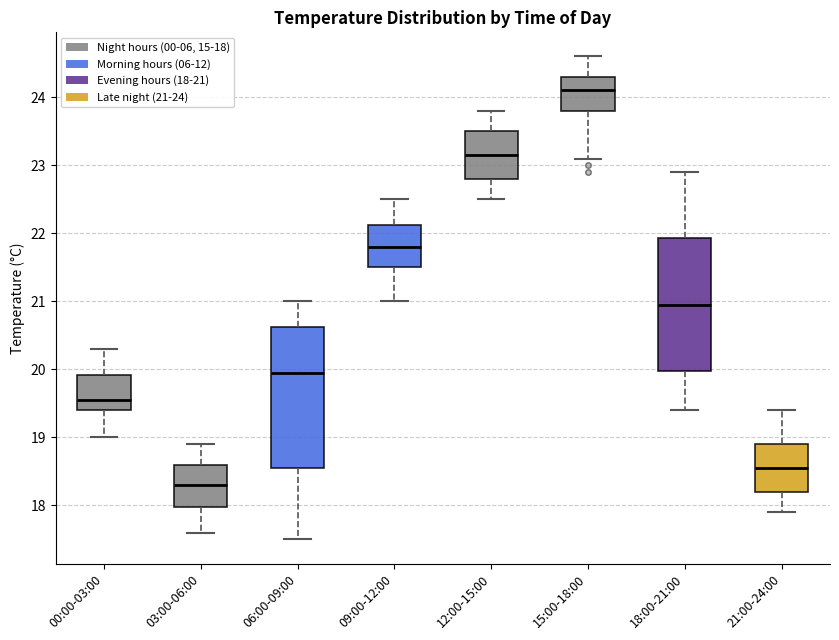

Where does the median line of the box for 15:00-18:00 sit on the y-axis? The values are not printed on the chart, so give them approximately, as read against the axis.

24.1